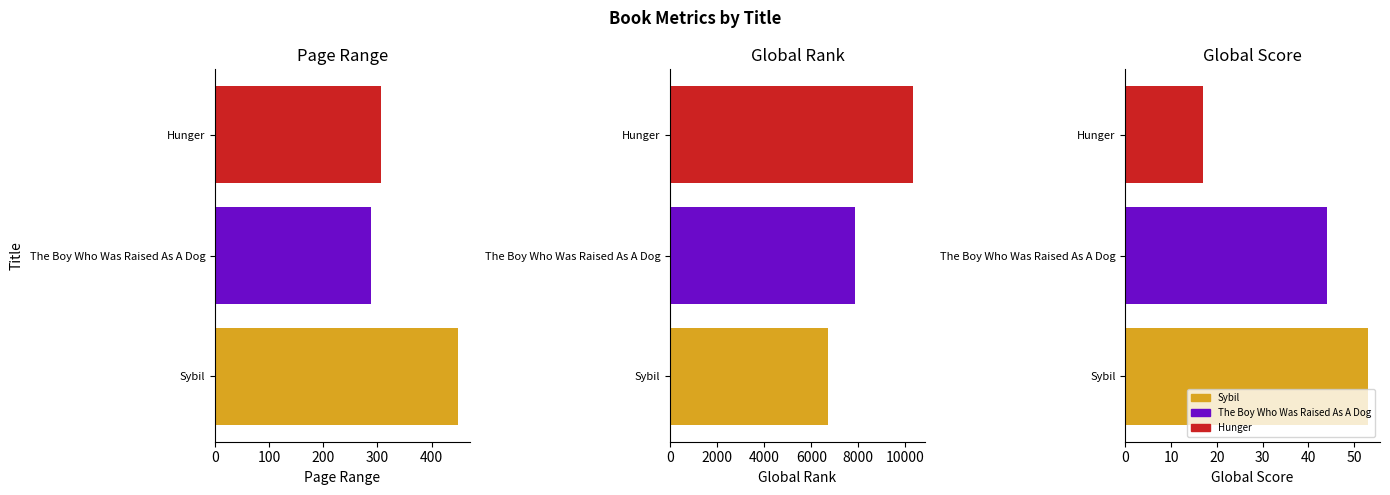

Which has a higher value, Hunger or Sybil?

Sybil